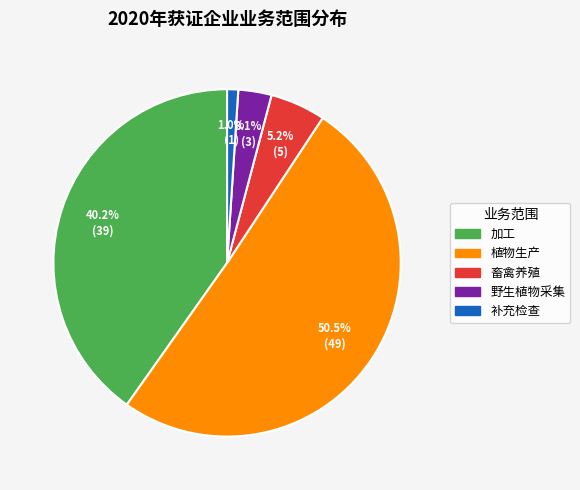

How many segments does this pie chart have?

5